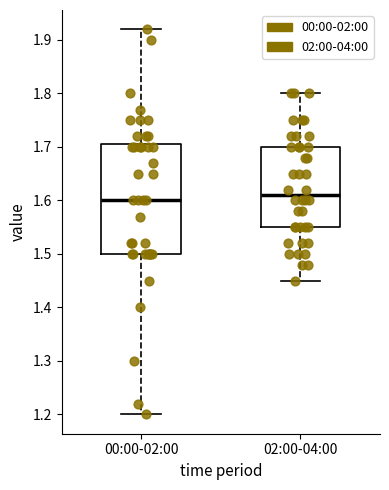

Which box is the tallest, from its lower edge to its upper edge?

00:00-02:00